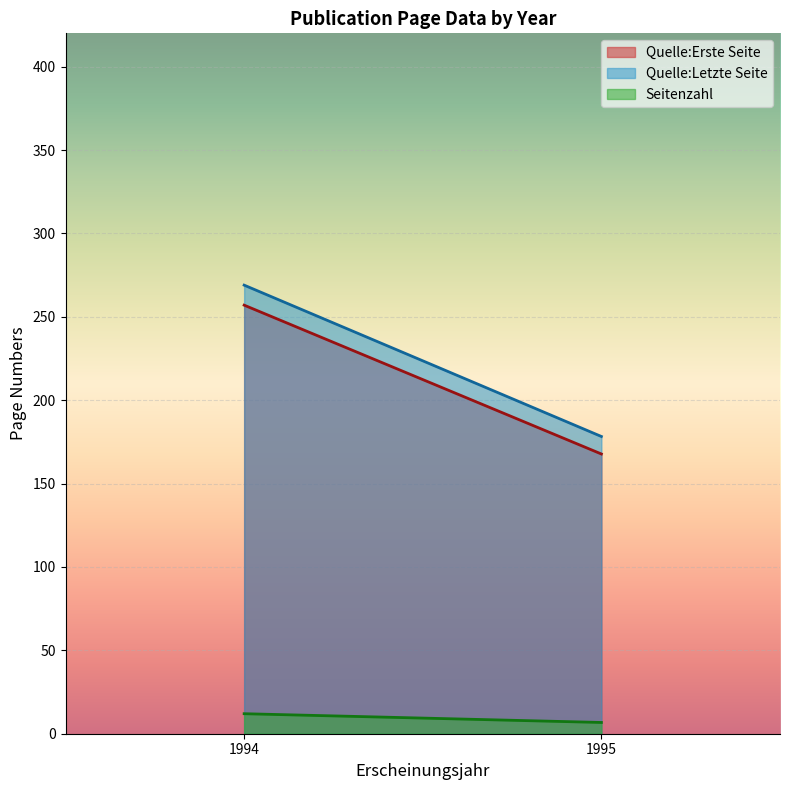

What is the sum of the Seitenzahl values at 1994 and 1995?

18.8